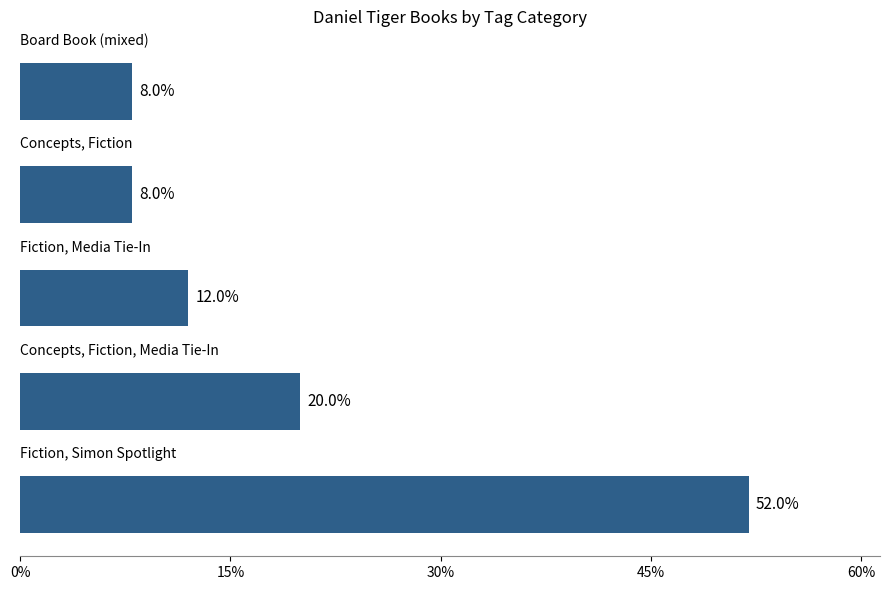

What is the greatest value displayed?

52